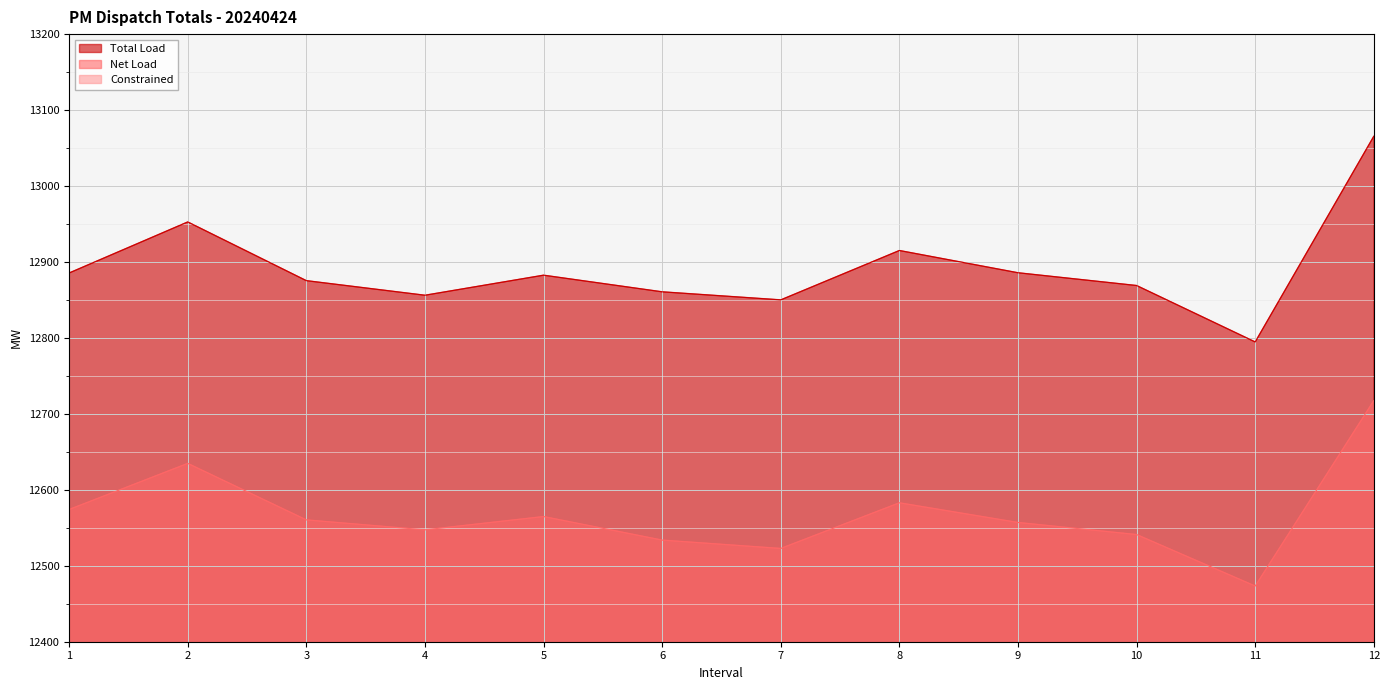

What is the difference between the second highest and second lowest values in the Net Load series?

112.0